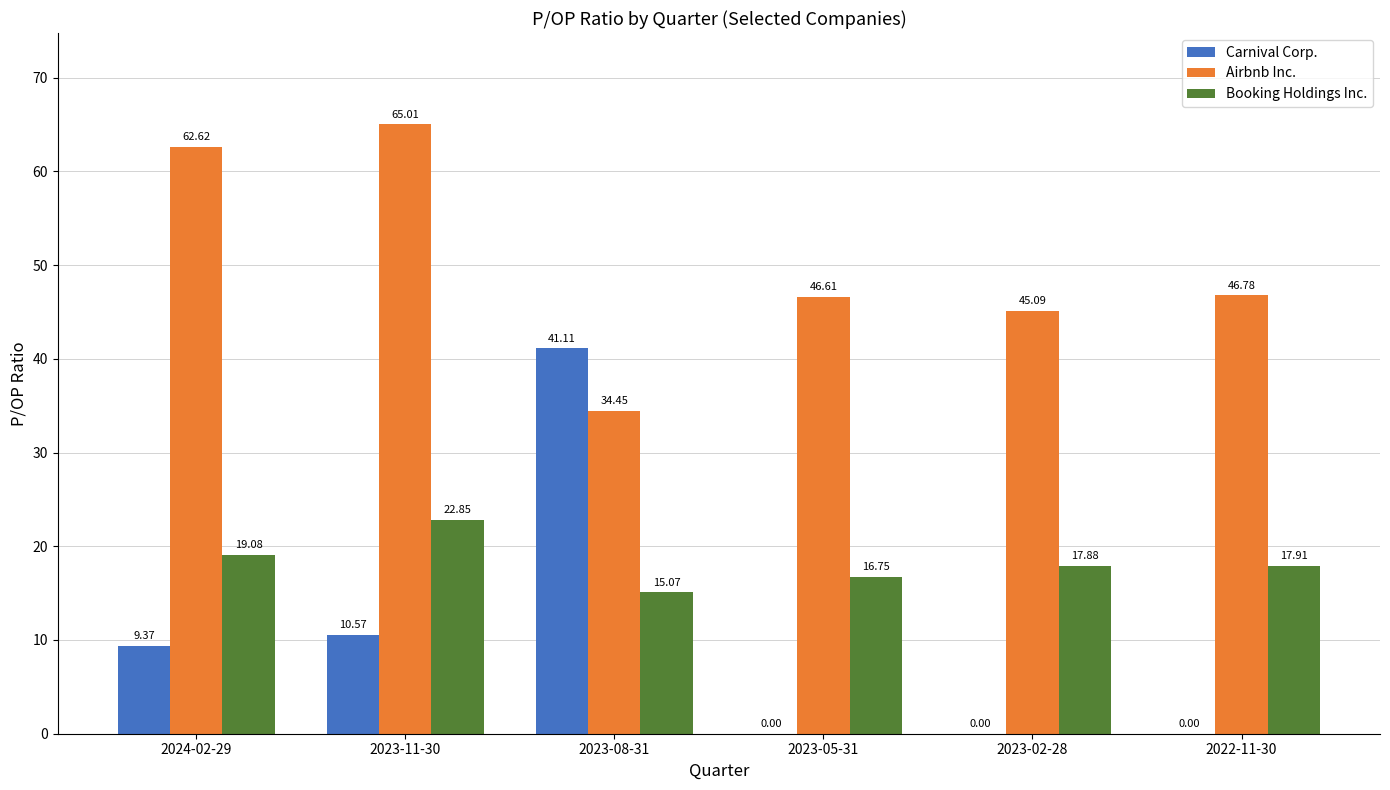

What is the sum of all Booking Holdings Inc. values?

109.5